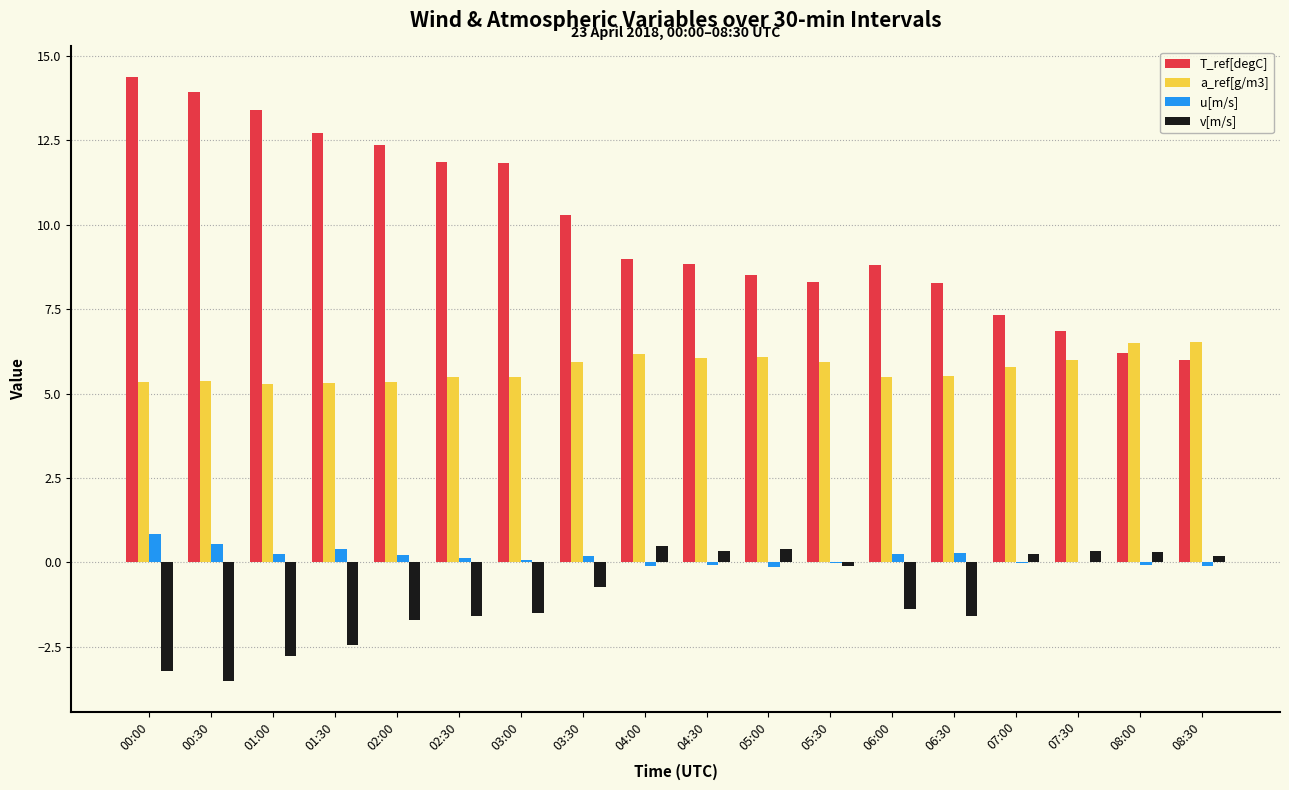

Which series has the largest total across all categories?

T_ref[degC]